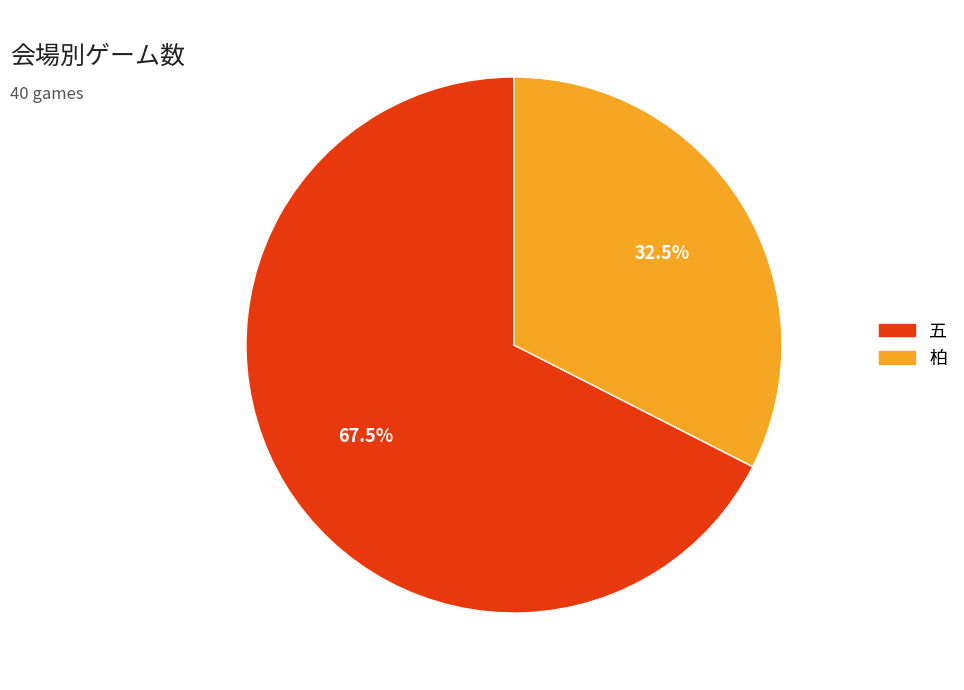

What percentage is NOT represented by 五?

32.5%